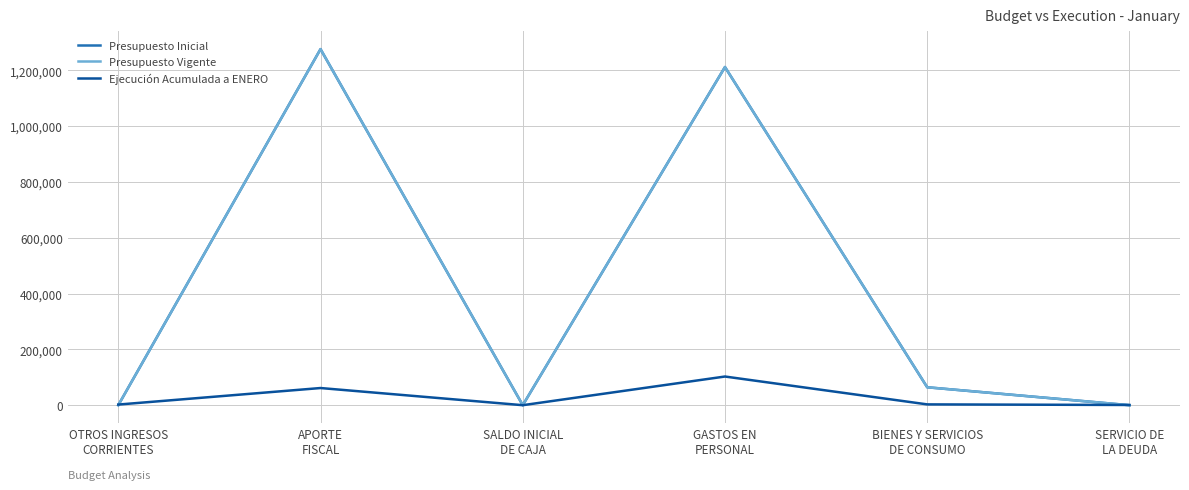

At which category is the sum across all series the highest?

APORTE
FISCAL